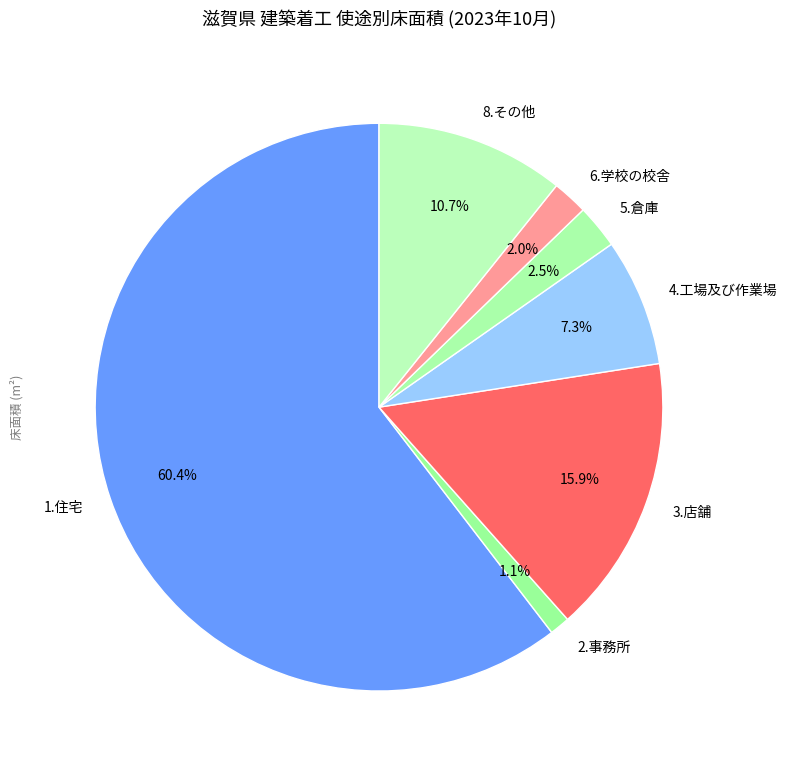

What percentage is the 2.事務所 slice, to the nearest percent?

1%